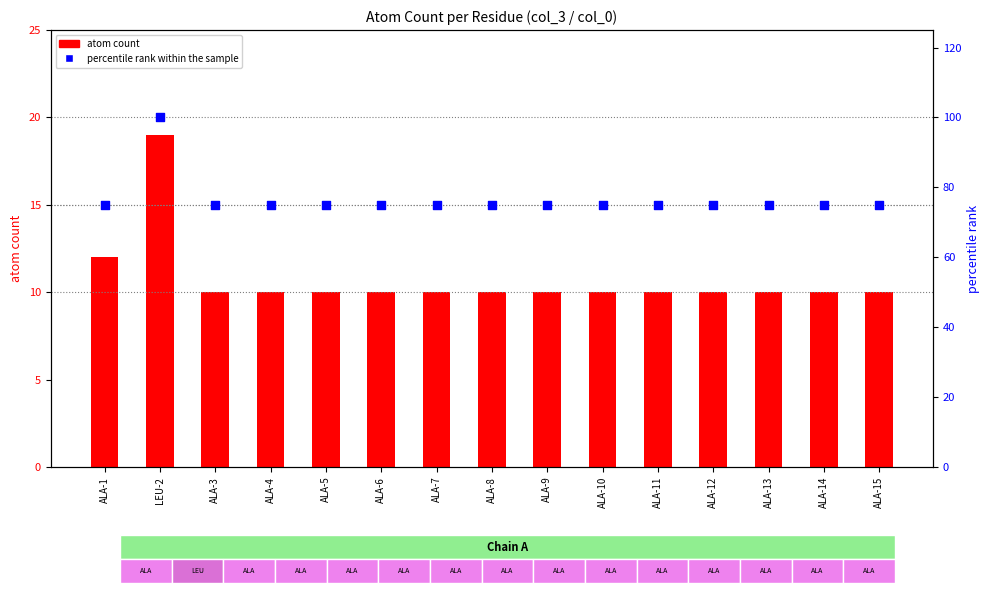

Which series contains the highest Y value?

percentile rank within the sample